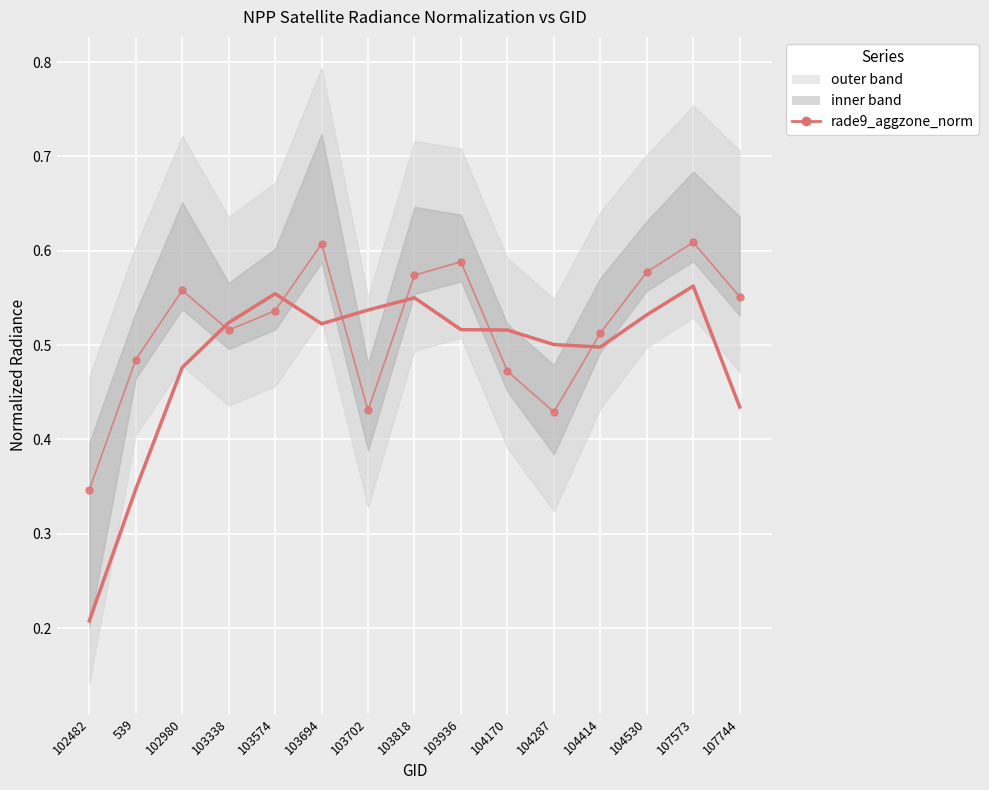

Where is the first local minimum for rade9_aggzone_norm (smooth)?

103694